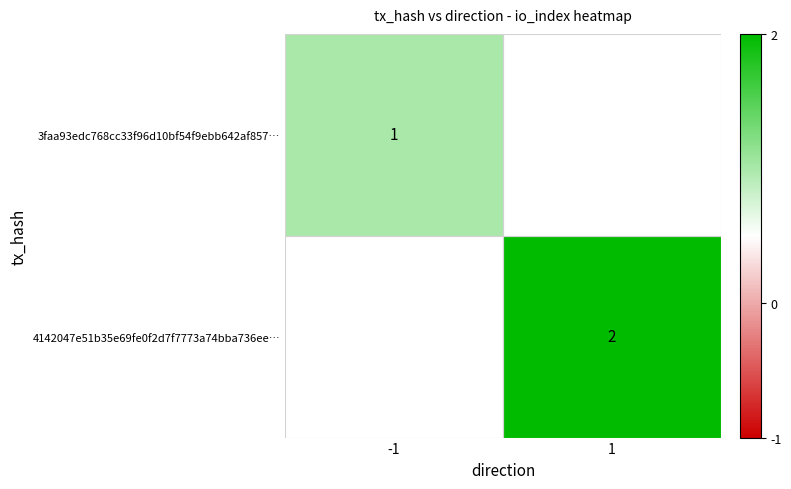

At which category does the chart reach its peak across all series?

1